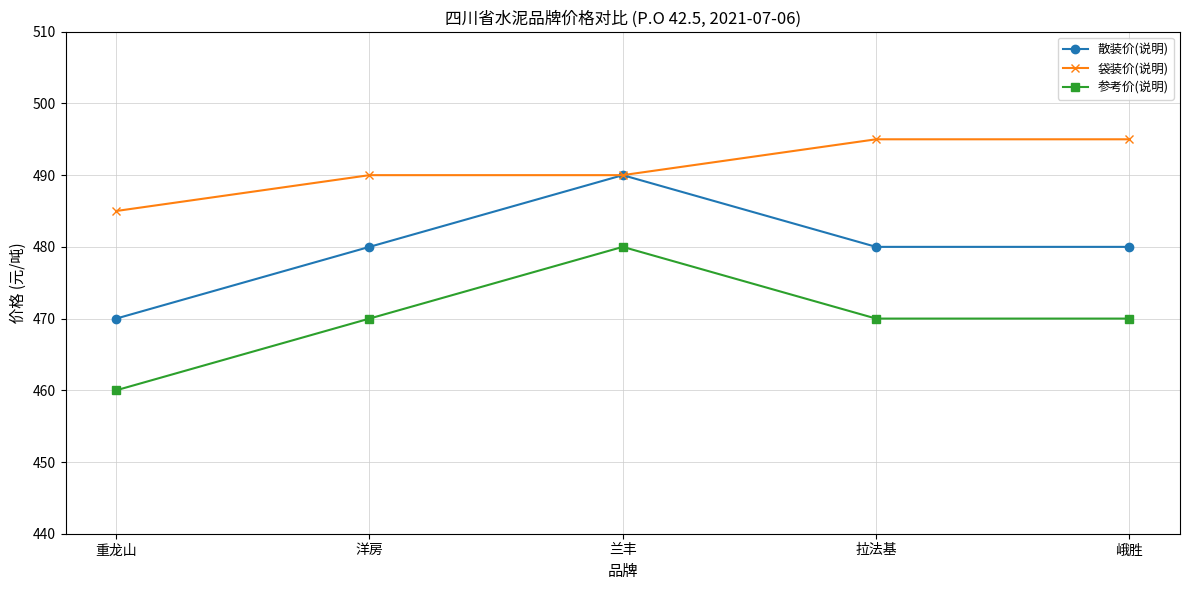

What is the minimum value shown in the chart?

460